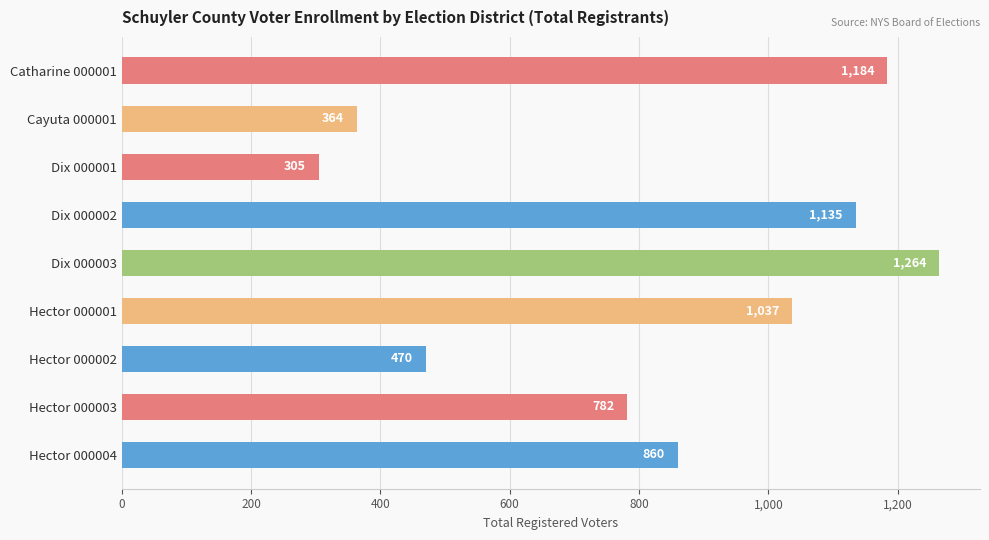

Reading top to bottom, transcribe all the data shown in this chart.

1184	364	305	1135	1264	1037	470	782	860